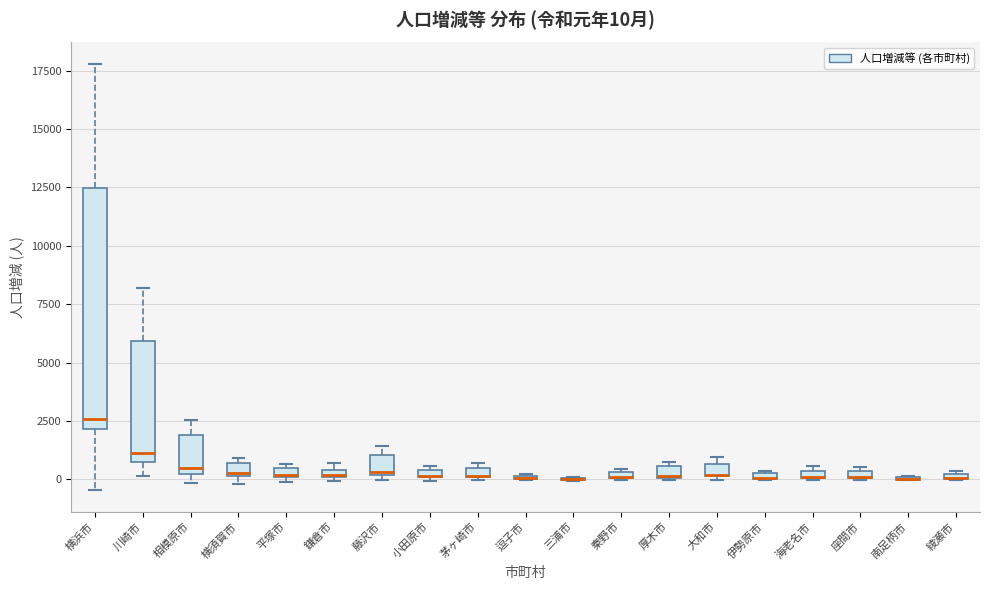

Which box is the tallest, from its lower edge to its upper edge?

横浜市